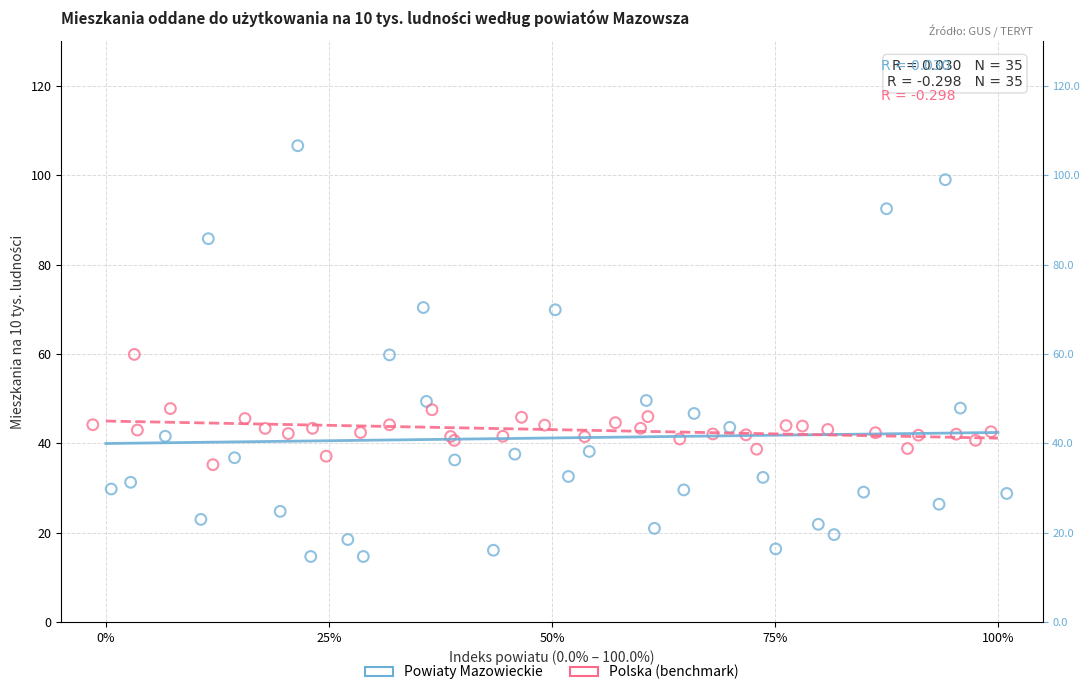

Which series contains the lowest Y value?

Powiaty Mazowieckie